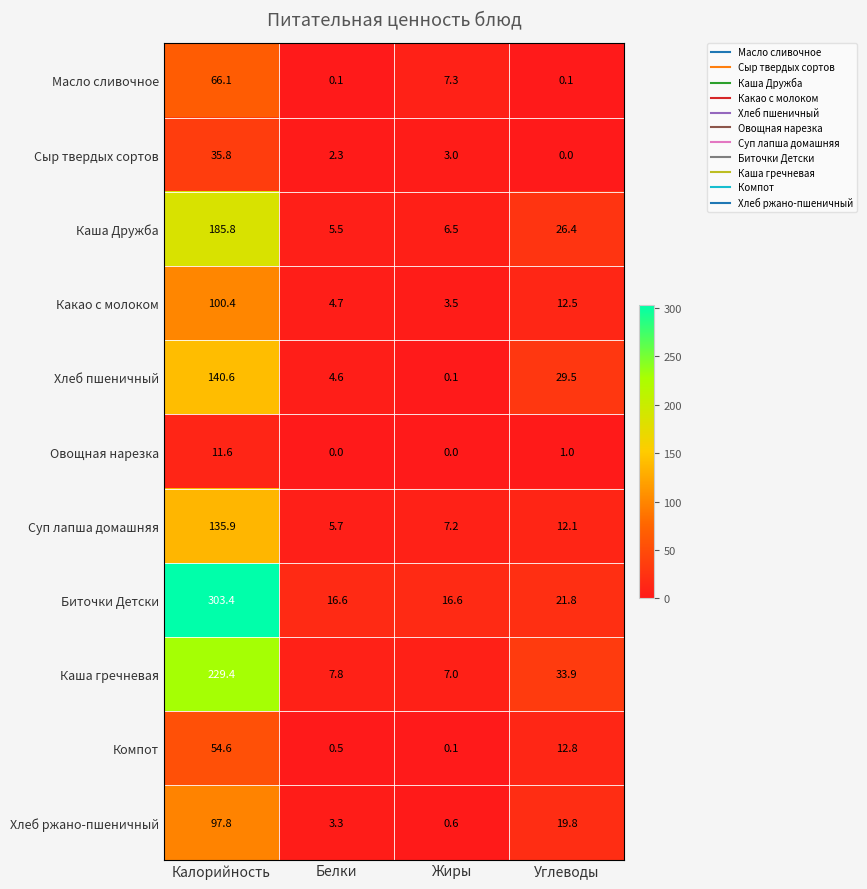

What is the sum of the Сыр твердых сортов values at Калорийность and Белки?

38.1